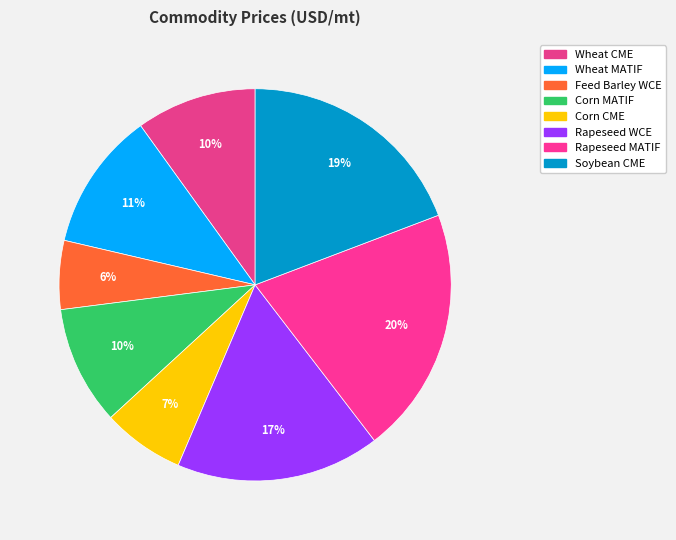

Is there a majority slice in this chart?

No